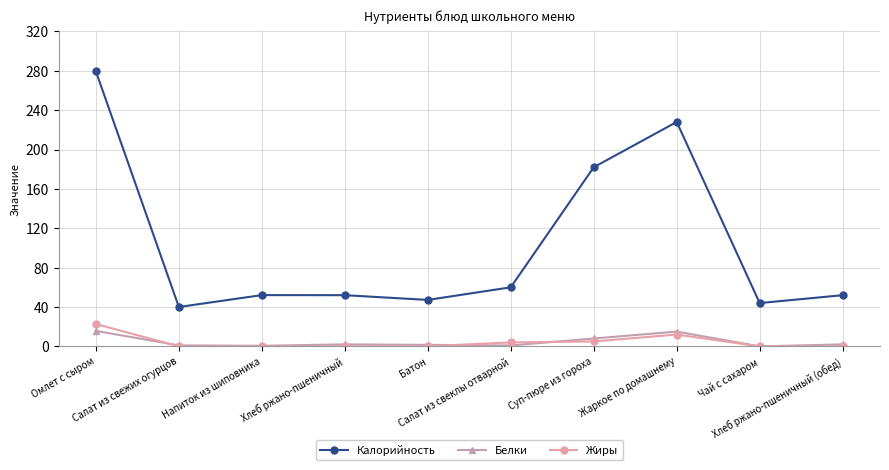

What is the sum of all Белки values?

46.8